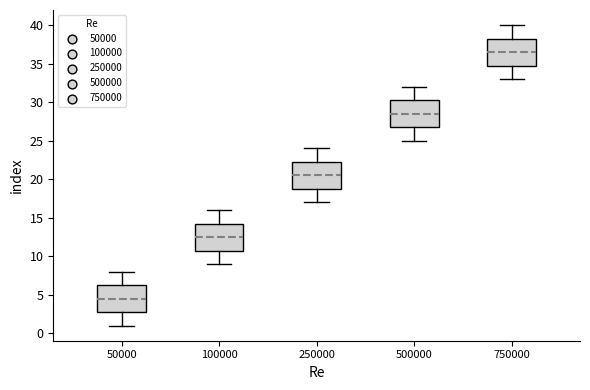

Reading left to right, read every box against the y-axis: the position of its median line, the range the box covers, and the ends of its whiskers. The values are not printed on the chart, so give them approximately, as read against the axis.

50000: median 4.5, box 3.0 to 6.5, whiskers 1.0 to 8.0
100000: median 12.5, box 11.0 to 14.5, whiskers 9.0 to 16.0
250000: median 20.5, box 19.0 to 22.5, whiskers 17.0 to 24.0
500000: median 28.5, box 27.0 to 30.5, whiskers 25.0 to 32.0
750000: median 36.5, box 35.0 to 38.5, whiskers 33.0 to 40.0